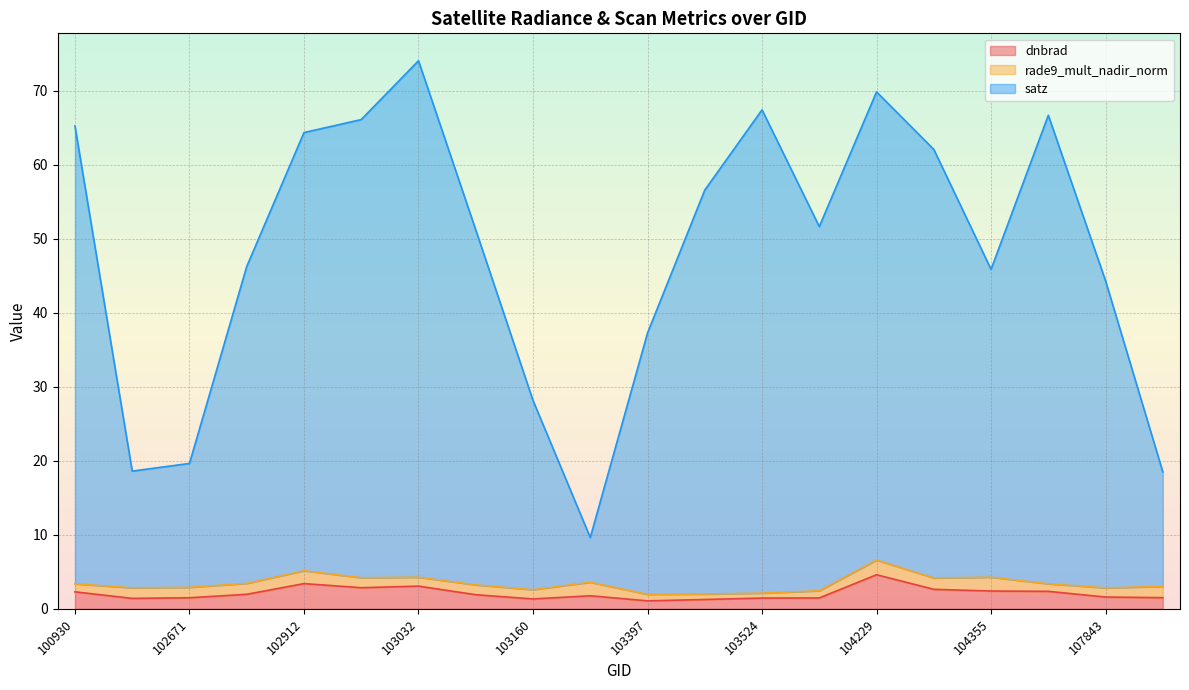

What is the difference between the second highest and second lowest values in the dnbrad series?

2.1